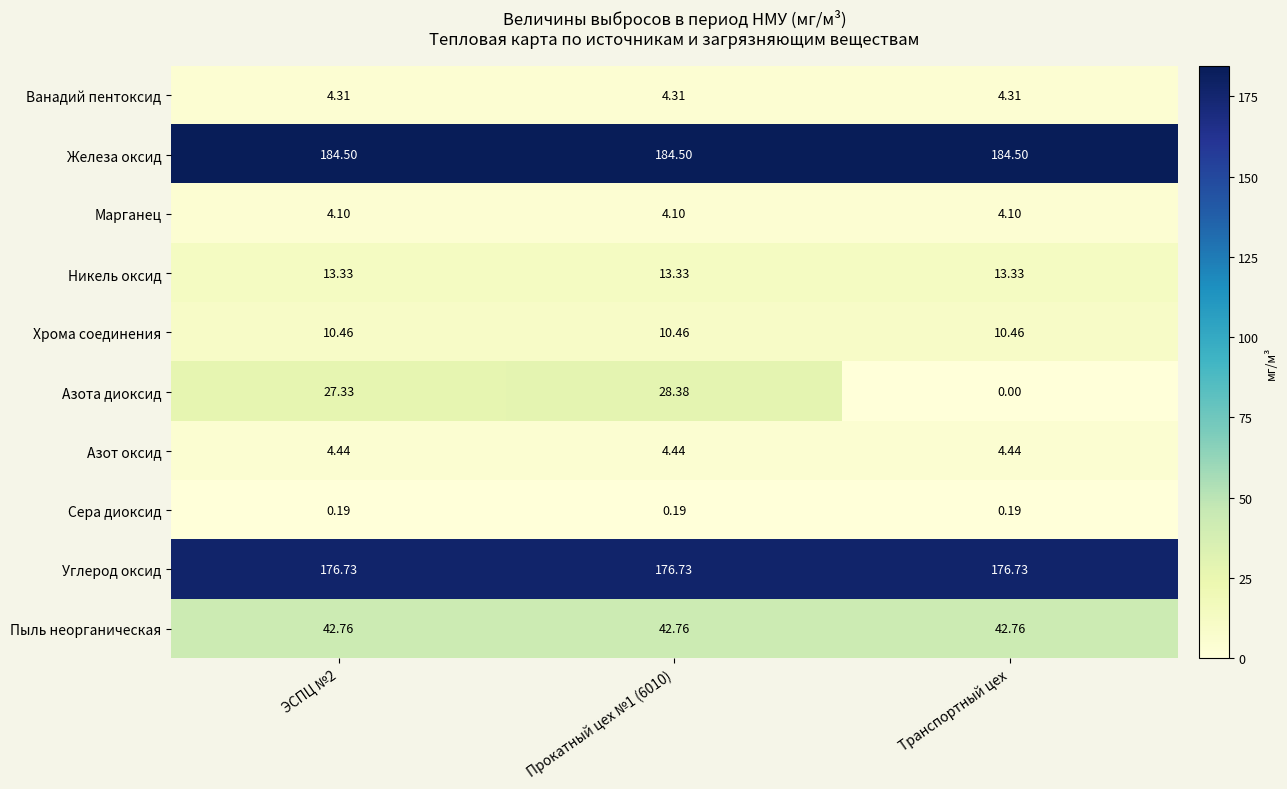

Which label corresponds to the smallest value in the chart?

Транспортный цех